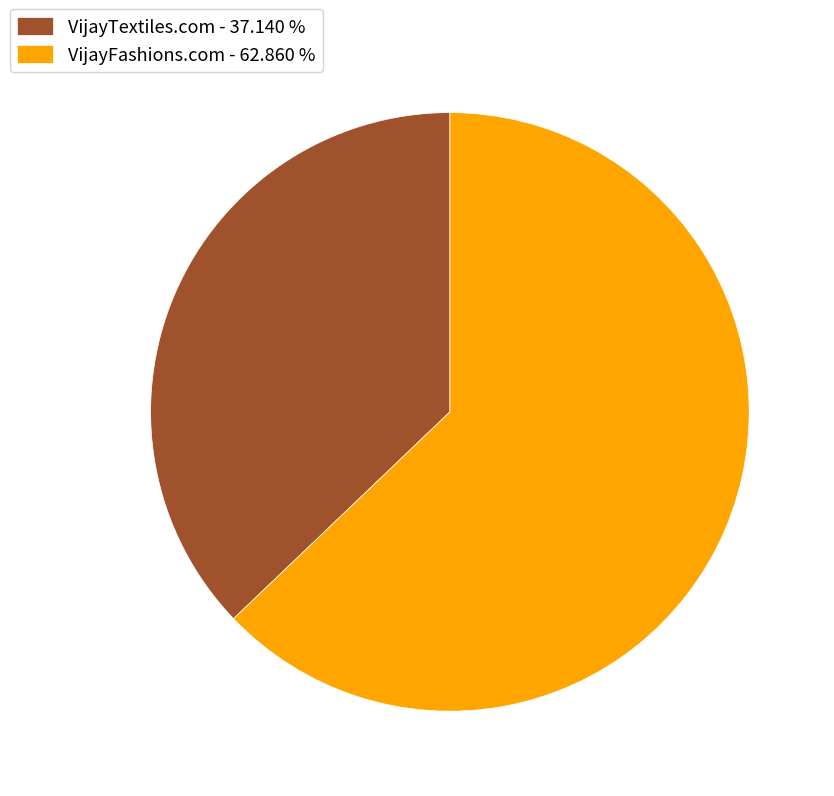

Is VijayTextiles.com the majority of the pie?

No